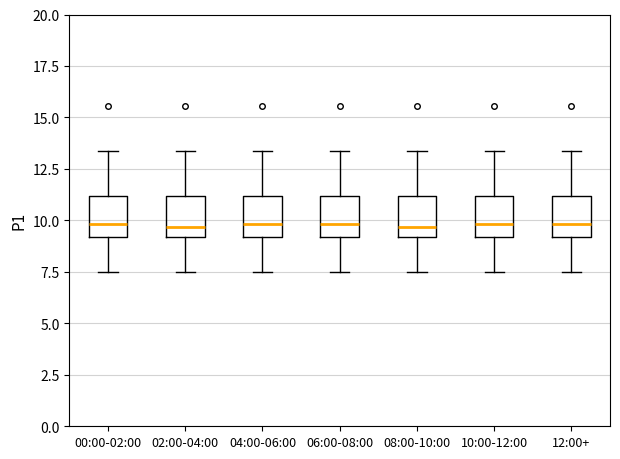

Where does the median line of the box for 10:00-12:00 sit on the y-axis? The values are not printed on the chart, so give them approximately, as read against the axis.

10.0